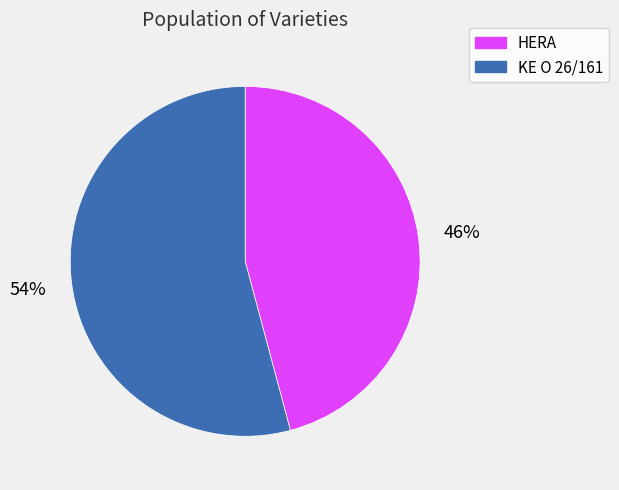

To the nearest percent, what is the combined percentage of HERA and KE O 26/161?

100%